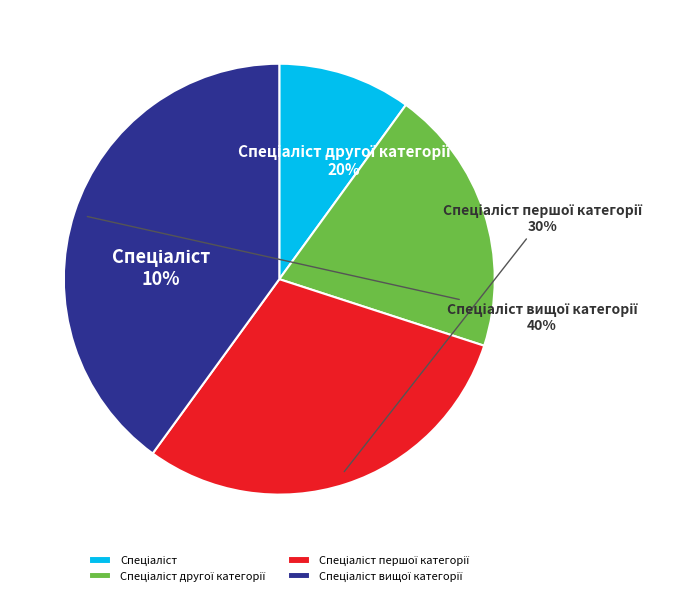

Is there any slice that represents more than half of the pie?

No